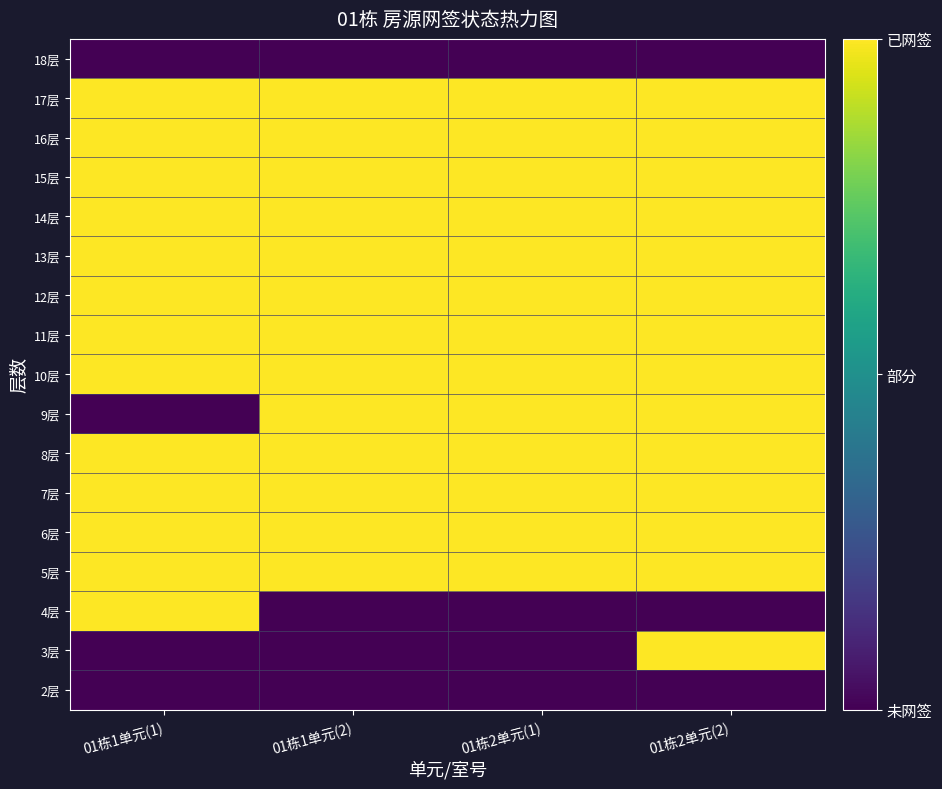

Reading left to right, list all the values displayed in this chart.

18层: 01栋1单元(1)=0	01栋1单元(2)=0	01栋2单元(1)=0	01栋2单元(2)=0
17层: 01栋1单元(1)=1	01栋1单元(2)=1	01栋2单元(1)=1	01栋2单元(2)=1
16层: 01栋1单元(1)=1	01栋1单元(2)=1	01栋2单元(1)=1	01栋2单元(2)=1
15层: 01栋1单元(1)=1	01栋1单元(2)=1	01栋2单元(1)=1	01栋2单元(2)=1
14层: 01栋1单元(1)=1	01栋1单元(2)=1	01栋2单元(1)=1	01栋2单元(2)=1
13层: 01栋1单元(1)=1	01栋1单元(2)=1	01栋2单元(1)=1	01栋2单元(2)=1
12层: 01栋1单元(1)=1	01栋1单元(2)=1	01栋2单元(1)=1	01栋2单元(2)=1
11层: 01栋1单元(1)=1	01栋1单元(2)=1	01栋2单元(1)=1	01栋2单元(2)=1
10层: 01栋1单元(1)=1	01栋1单元(2)=1	01栋2单元(1)=1	01栋2单元(2)=1
9层: 01栋1单元(1)=0	01栋1单元(2)=1	01栋2单元(1)=1	01栋2单元(2)=1
8层: 01栋1单元(1)=1	01栋1单元(2)=1	01栋2单元(1)=1	01栋2单元(2)=1
7层: 01栋1单元(1)=1	01栋1单元(2)=1	01栋2单元(1)=1	01栋2单元(2)=1
6层: 01栋1单元(1)=1	01栋1单元(2)=1	01栋2单元(1)=1	01栋2单元(2)=1
5层: 01栋1单元(1)=1	01栋1单元(2)=1	01栋2单元(1)=1	01栋2单元(2)=1
4层: 01栋1单元(1)=1	01栋1单元(2)=0	01栋2单元(1)=0	01栋2单元(2)=0
3层: 01栋1单元(1)=0	01栋1单元(2)=0	01栋2单元(1)=0	01栋2单元(2)=1
2层: 01栋1单元(1)=0	01栋1单元(2)=0	01栋2单元(1)=0	01栋2单元(2)=0